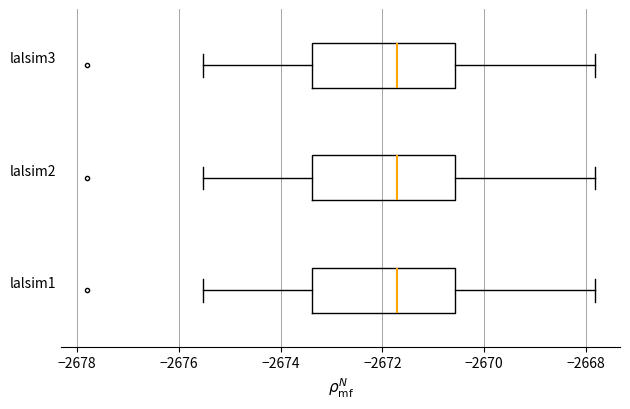

Reading bottom to top, read every box against the x-axis: the position of its median line, the range the box covers, and the ends of its whiskers. The values are not printed on the chart, so give them approximately, as read against the axis.

lalsim1: median -2671.8, box -2673.4 to -2670.6, whiskers -2675.6 to -2667.8
lalsim2: median -2671.8, box -2673.4 to -2670.6, whiskers -2675.6 to -2667.8
lalsim3: median -2671.8, box -2673.4 to -2670.6, whiskers -2675.6 to -2667.8